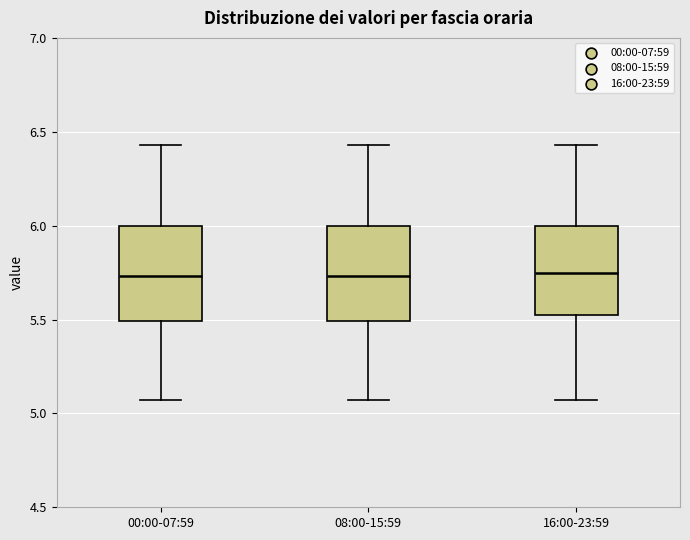

Reading left to right, transcribe this box plot: for each box, give where its median line is, the range the box spans, and where its two whiskers end, as read against the y-axis. The values are not printed on the chart, so give them approximately, as read against the axis.

00:00-07:59: median 5.75, box 5.50 to 6.00, whiskers 5.05 to 6.45
08:00-15:59: median 5.75, box 5.50 to 6.00, whiskers 5.05 to 6.45
16:00-23:59: median 5.75, box 5.50 to 6.00, whiskers 5.05 to 6.45